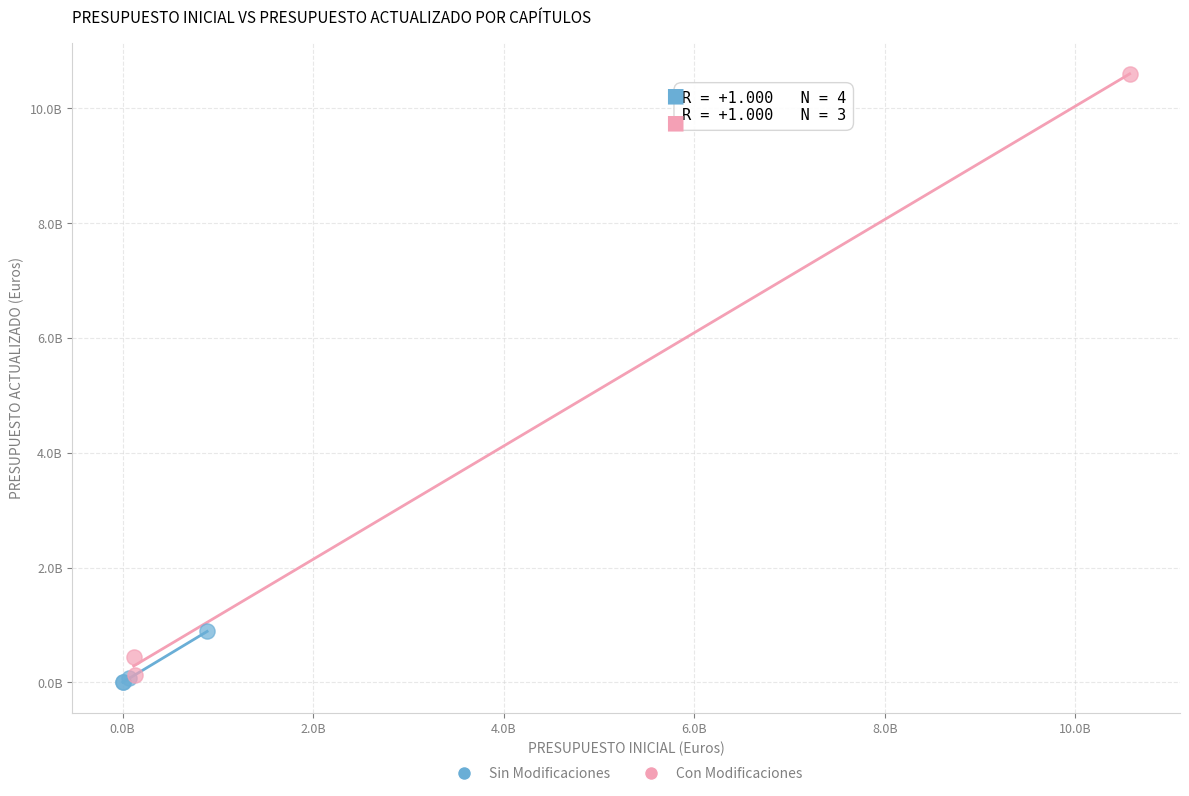

Which series contains the lowest Y value?

Sin Modificaciones